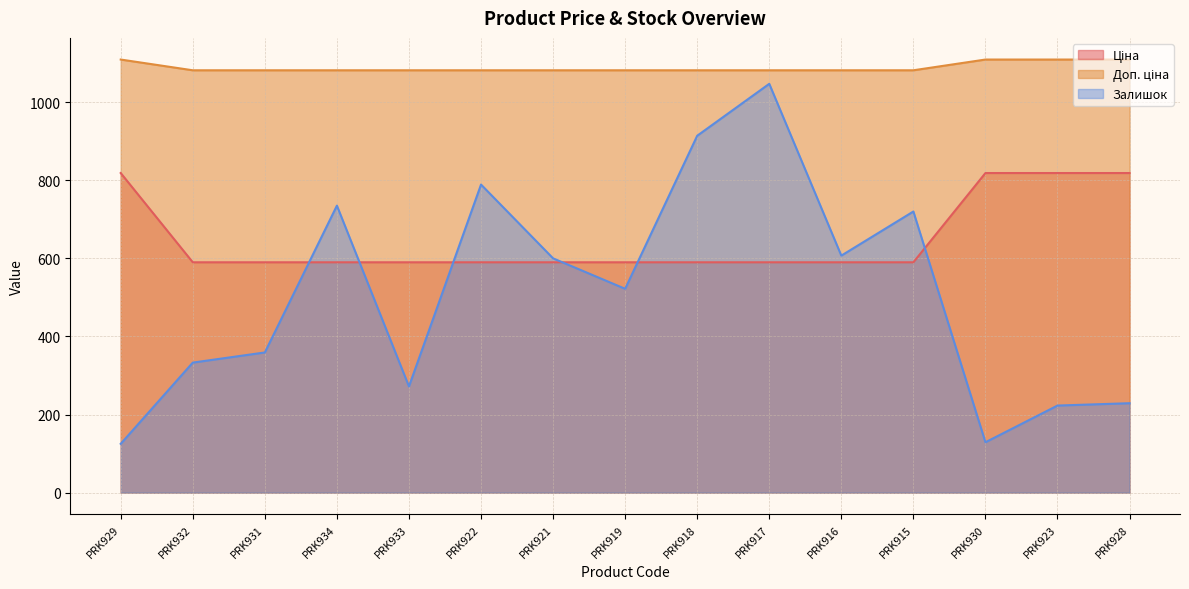

True or false: Ціна and Залишок intersect in this chart.

False